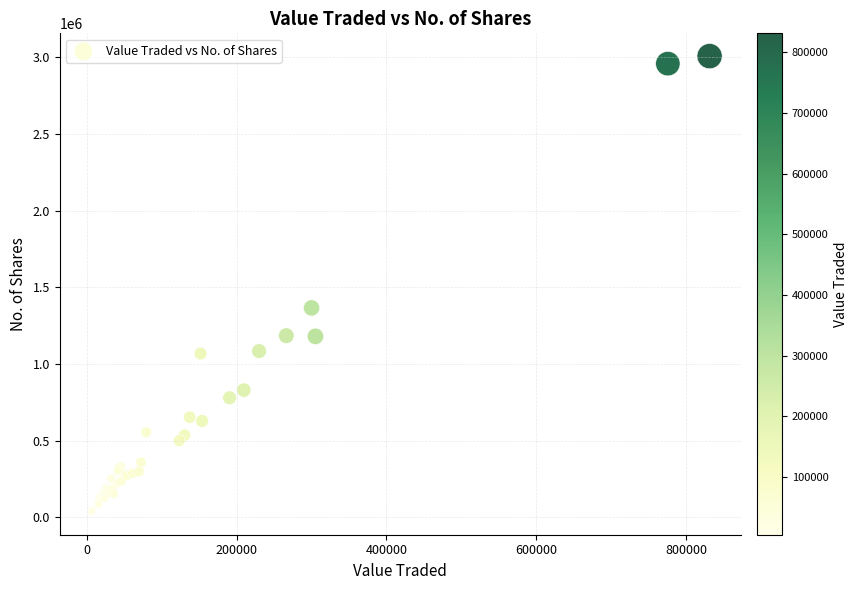

What Y value in the scatter plot is closest to 1520724?

1365141